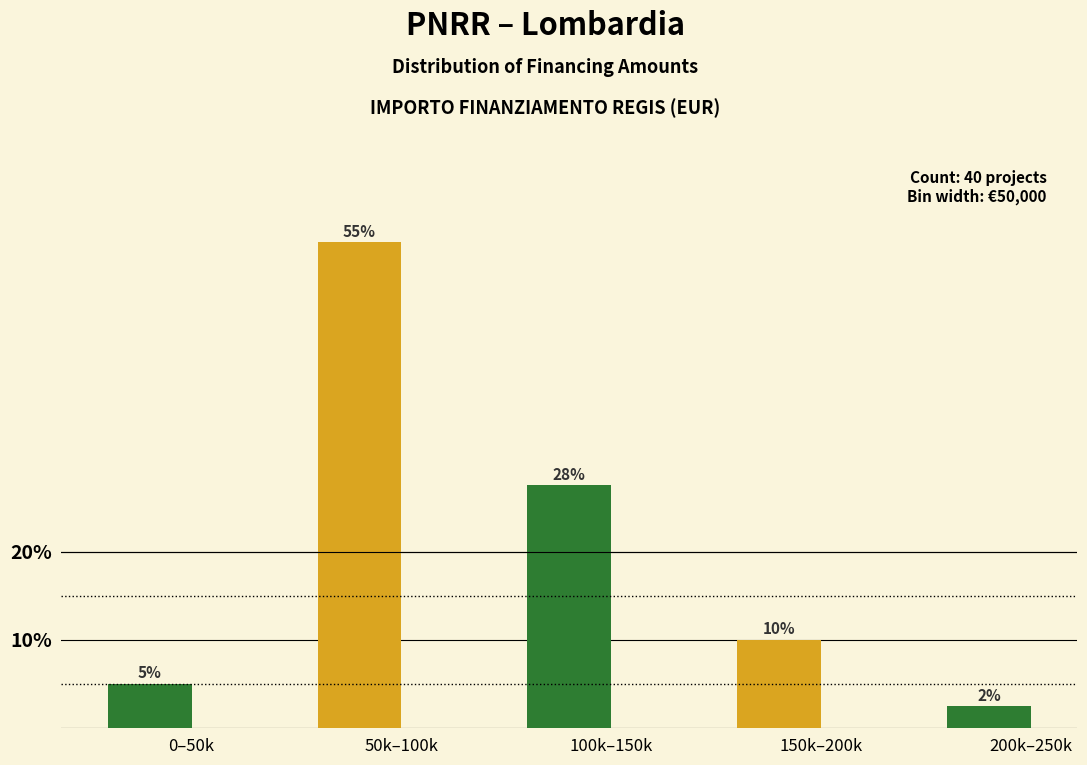

Rank the categories by value from highest to lowest.

50k–100k, 100k–150k, 150k–200k, 0–50k, 200k–250k